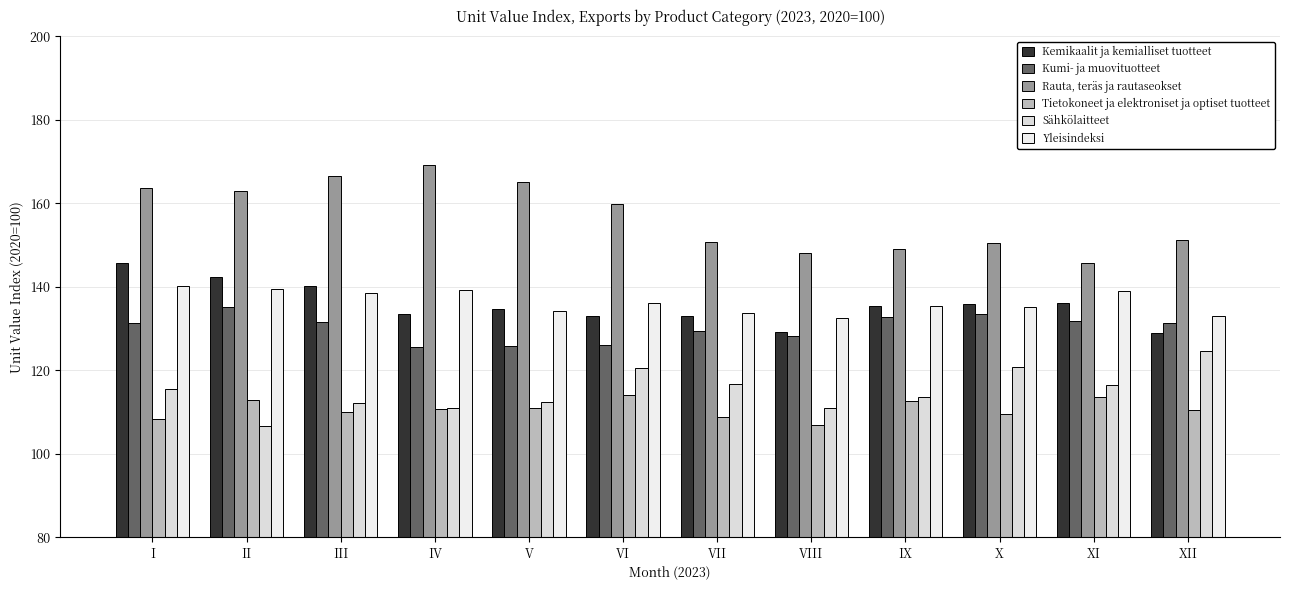

How many bars are there in total?

72